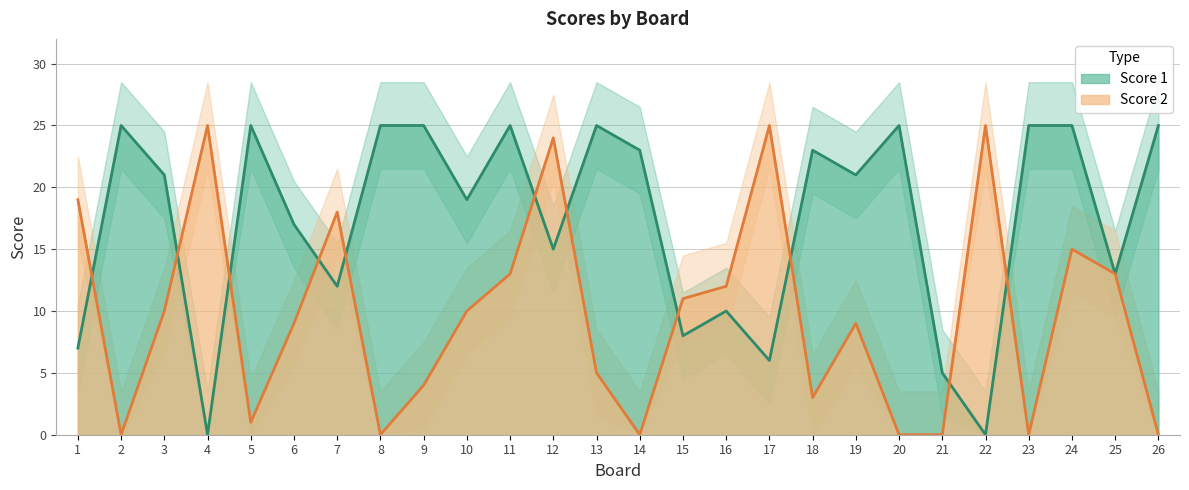

What is the difference between the second highest and minimum values in the Score 1 series?

25